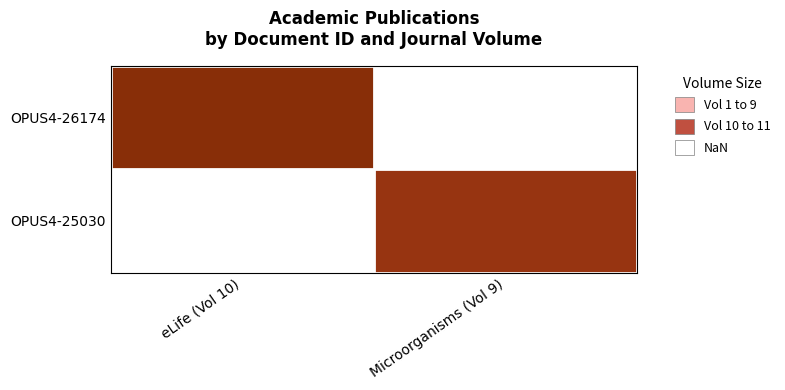

List the labels in order of OPUS4-25030 value, largest first.

eLife (Vol 10), Microorganisms (Vol 9)